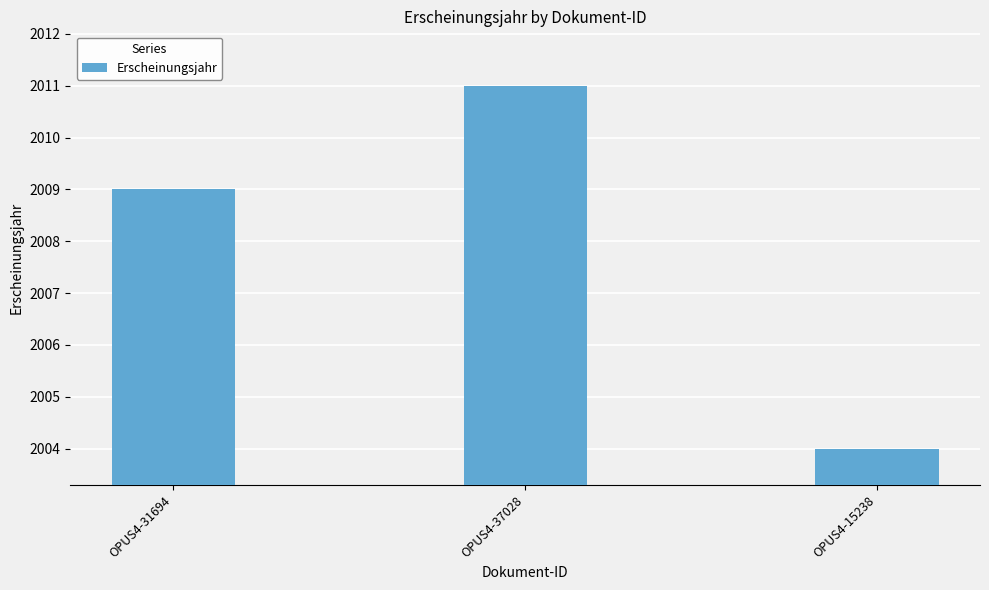

List the labels in order of value, smallest first.

OPUS4-15238, OPUS4-31694, OPUS4-37028